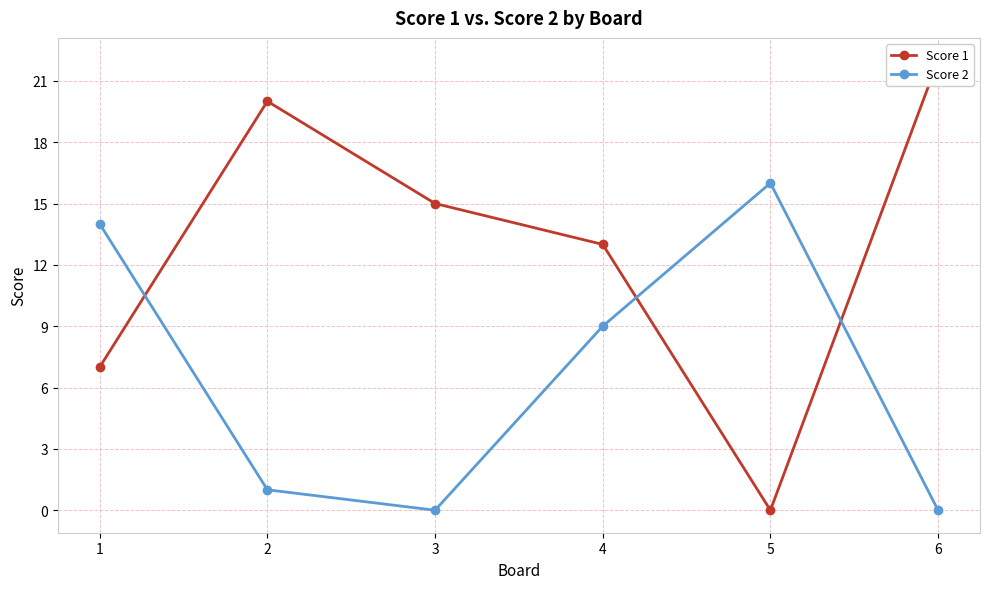

Which has a higher value, 2 or 3?

2